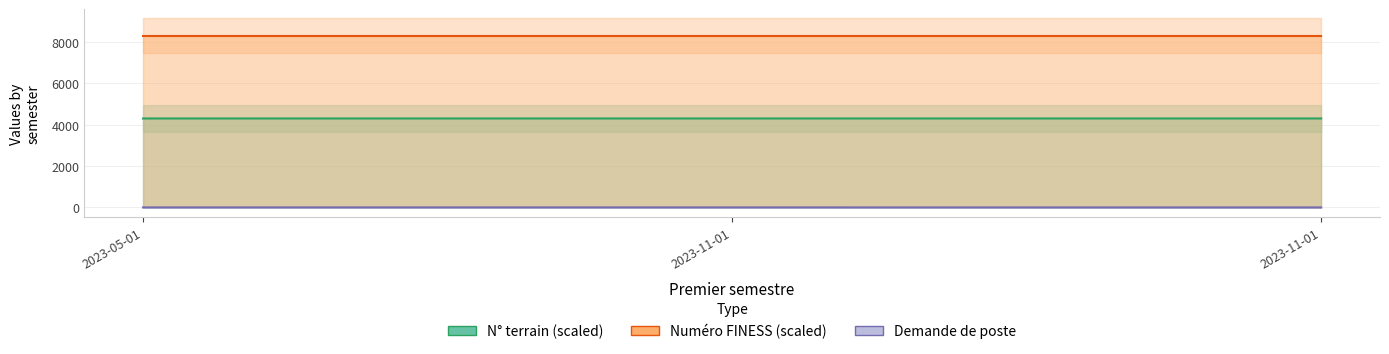

Reading left to right, what are all the values shown in this chart?

N° terrain (scaled ÷10000): 2023-05-01=4300.2	2023-11-01=4300.2	2023-11-01=4300.2
Numéro FINESS (scaled ÷100000): 2023-05-01=8300.0	2023-11-01=8300.0	2023-11-01=8300.0
Demande de poste: 2023-05-01=2.0	2023-11-01=2.0	2023-11-01=1.0